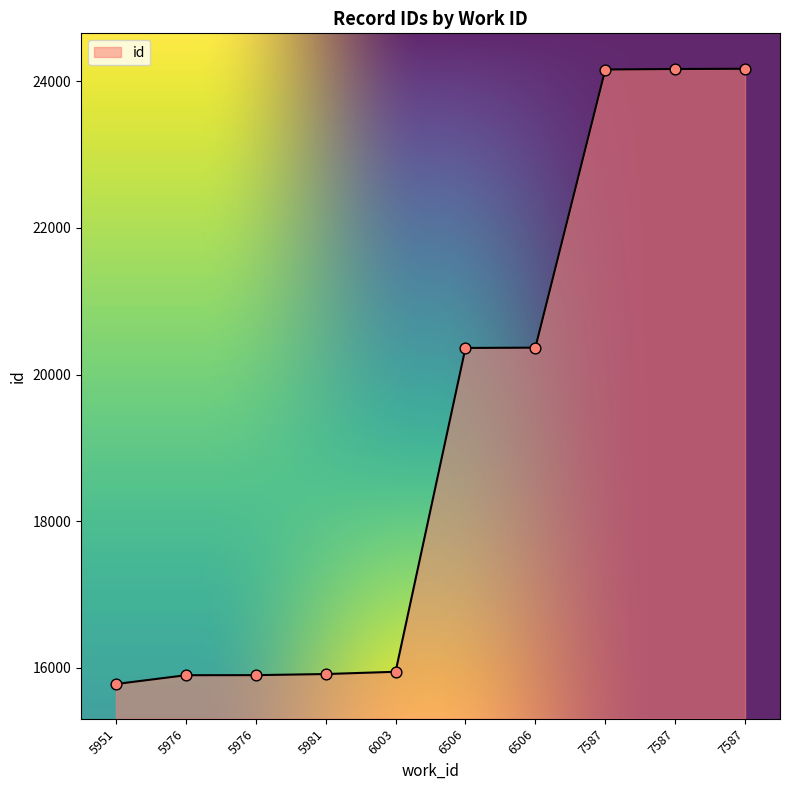

Which has a higher value, 6003 or 7587?

7587